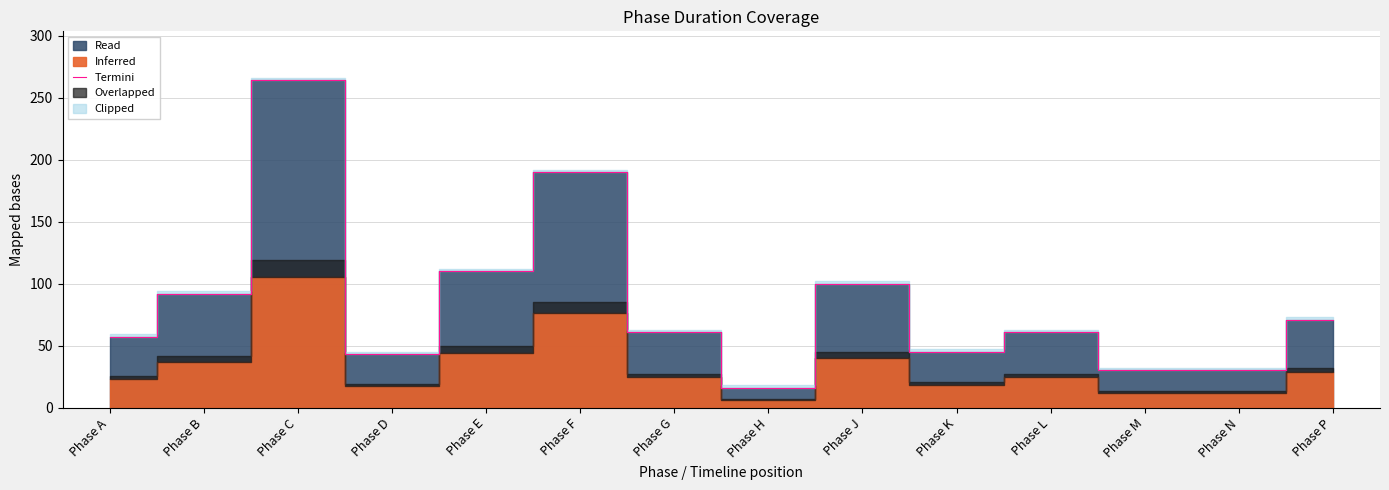

What is the difference between the second highest and minimum values?

174